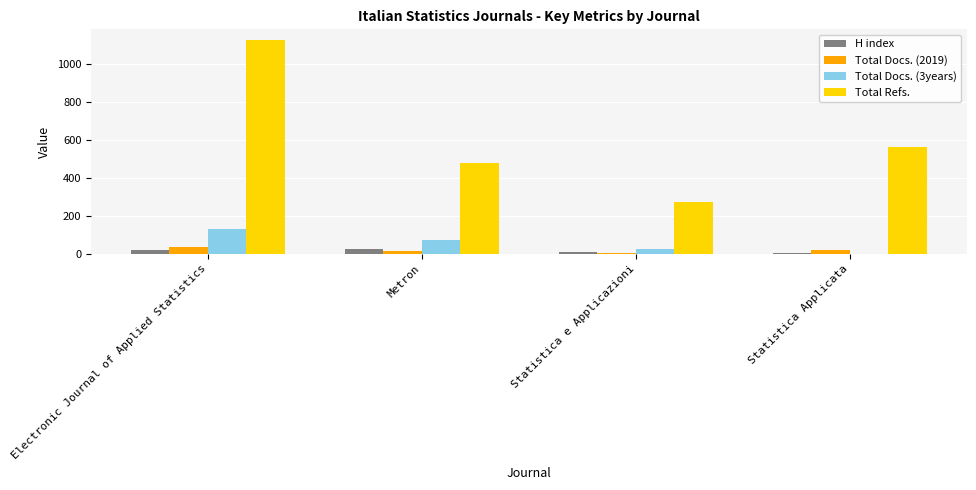

Is it true that Total Docs. (2019) equals 37 at Electronic Journal of Applied Statistics?

True